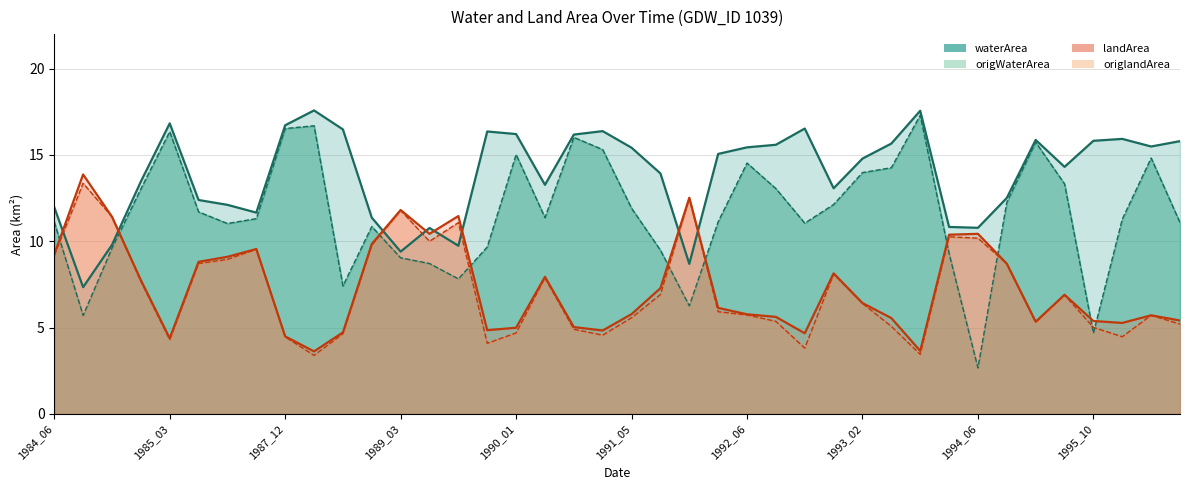

Which has a higher value, 1990_01 or 1994_06?

1990_01